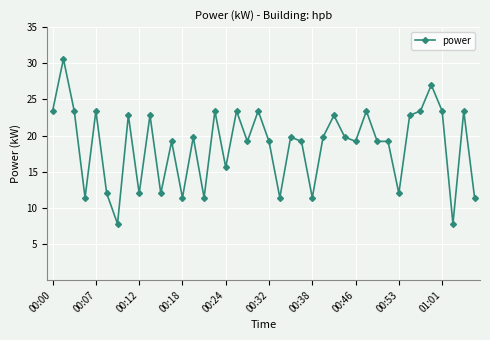

What is the difference between the maximum and second lowest values?

22.8